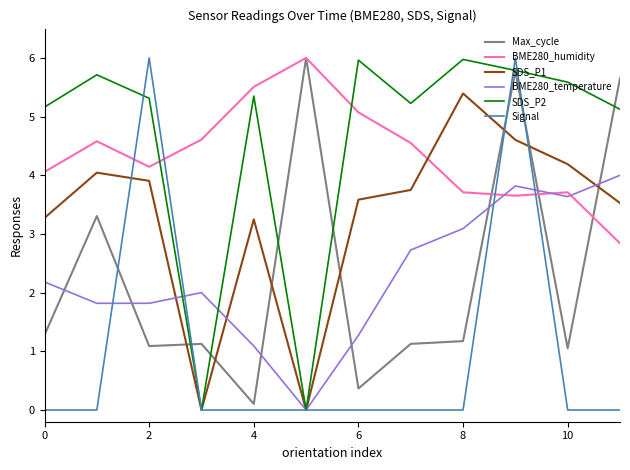

In SDS_P1, how many points are higher than both neighbors (excluding endpoints)?

3